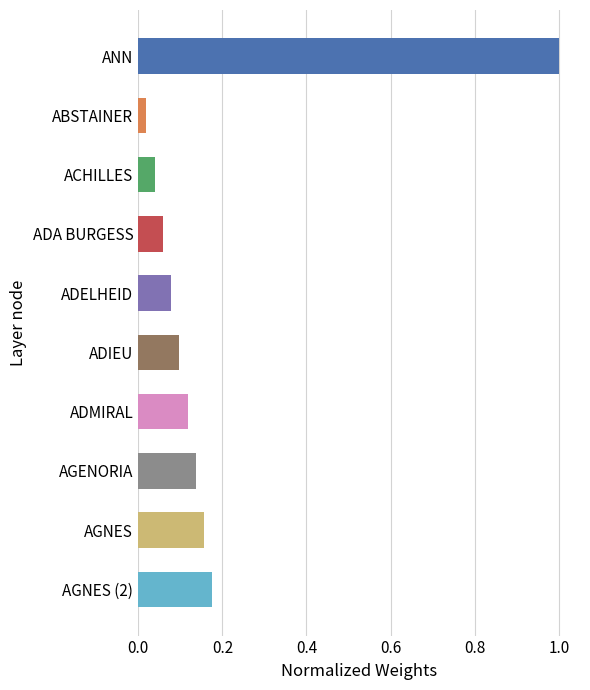

What position from the top is ADELHEID?

5